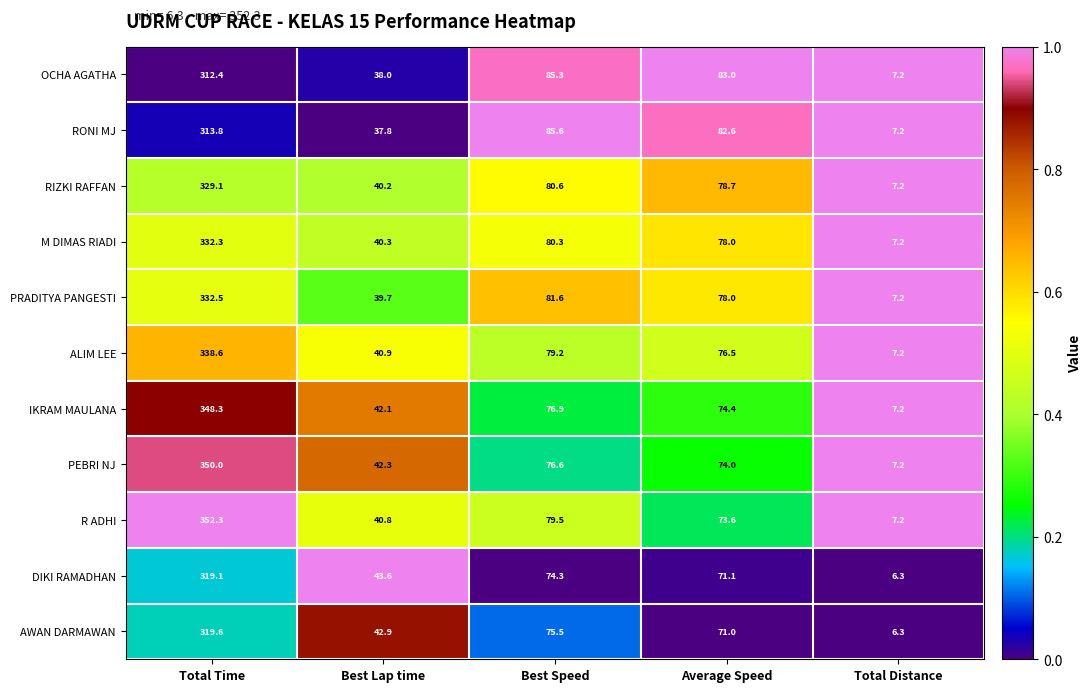

Where does the AWAN DARMAWAN series first go above 71?

Total Time